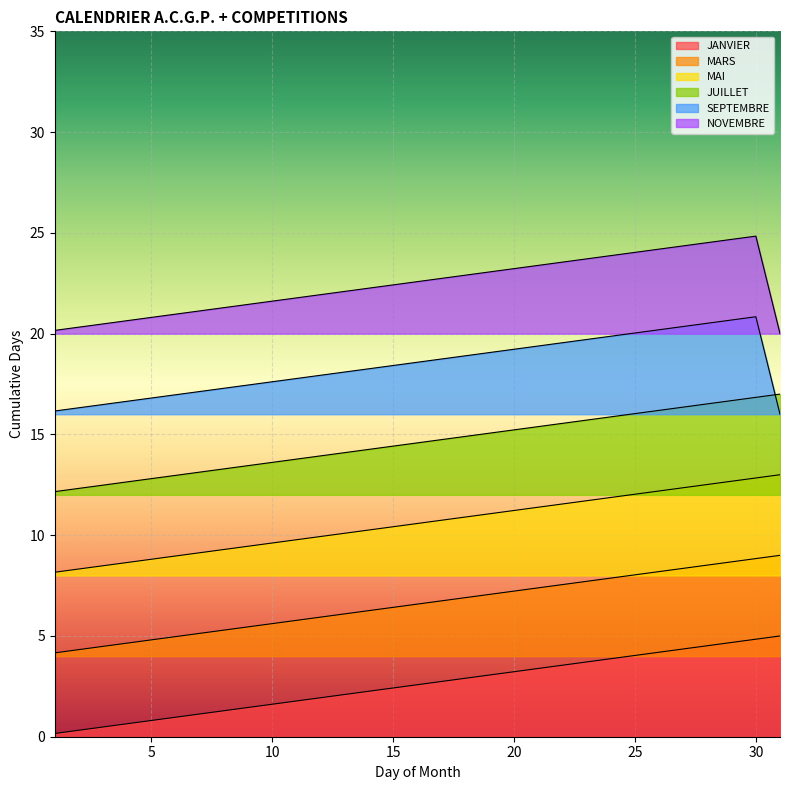

What are all the series names shown in the legend?

JANVIER, MARS, MAI, JUILLET, SEPTEMBRE, NOVEMBRE